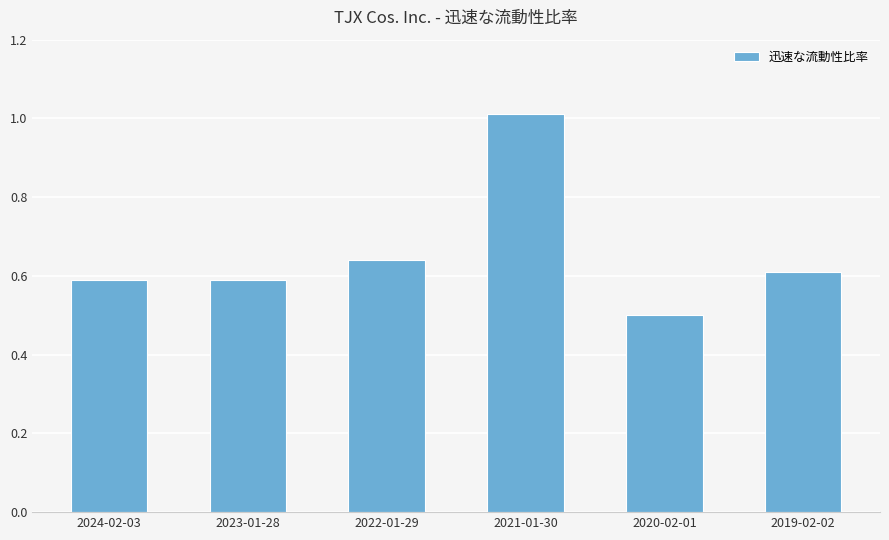

The chart shows a value of 0.3 at 2022-01-29. True or false?

False